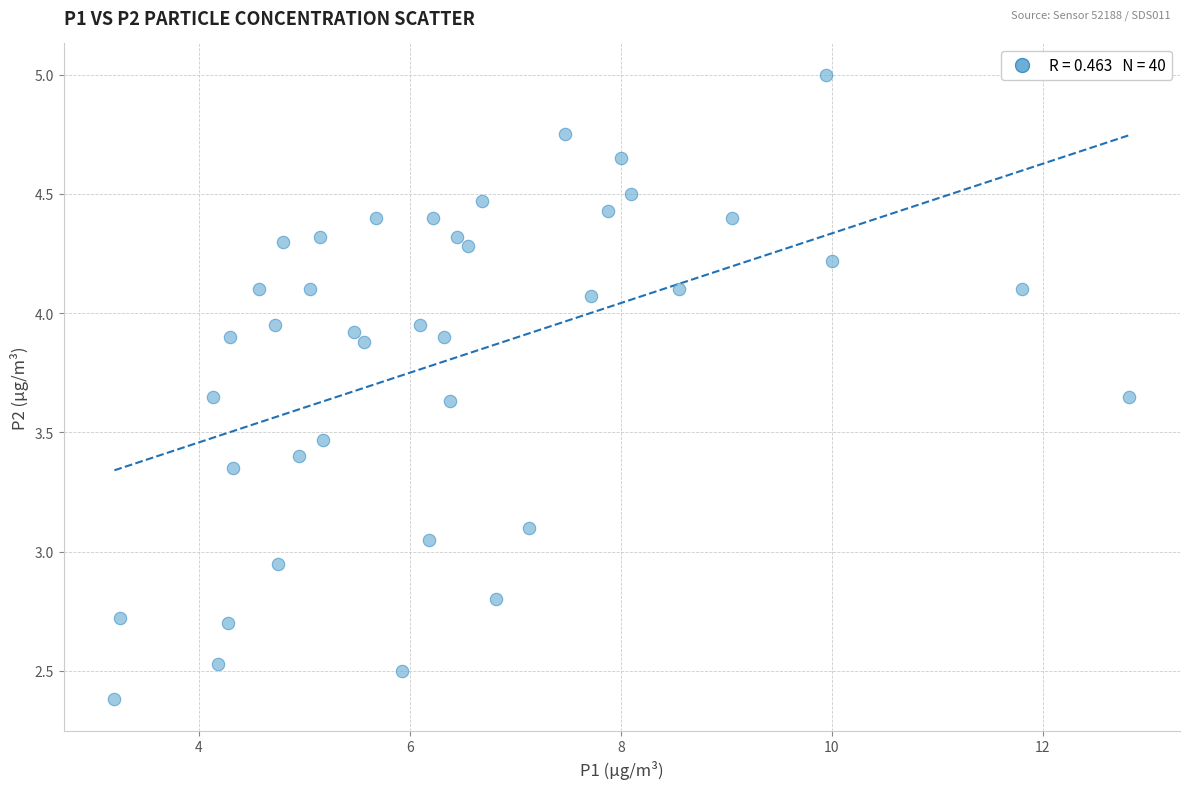

What is the range of Y values (max minus min)?

2.6